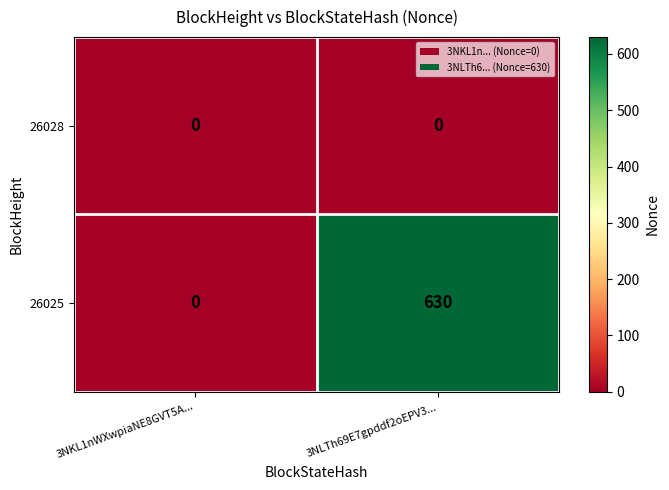

List the series in order of their overall mean, lowest first.

26028, 26025